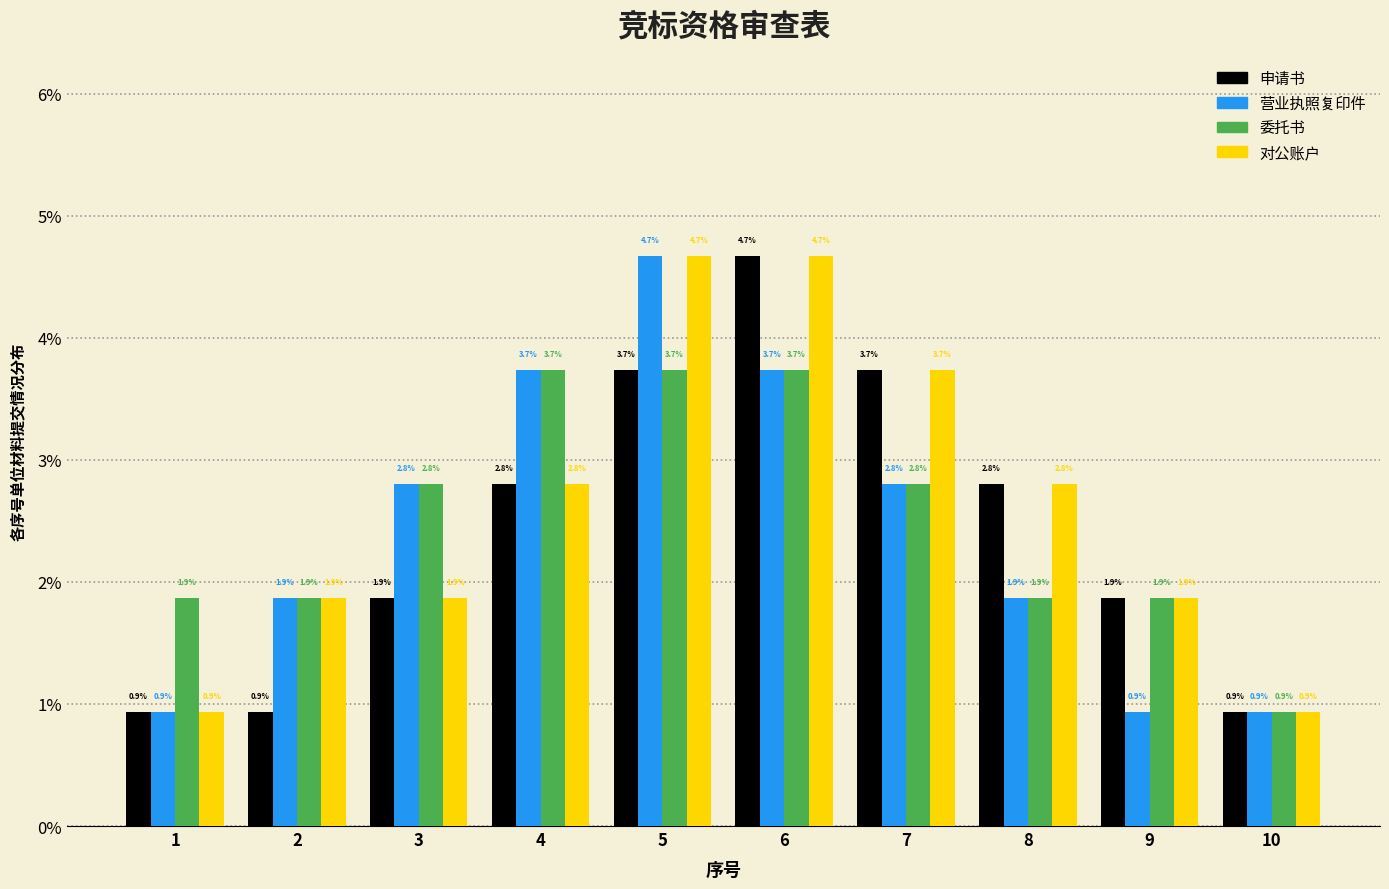

What are all the series names shown in the legend?

申请书, 营业执照复印件, 委托书, 对公账户